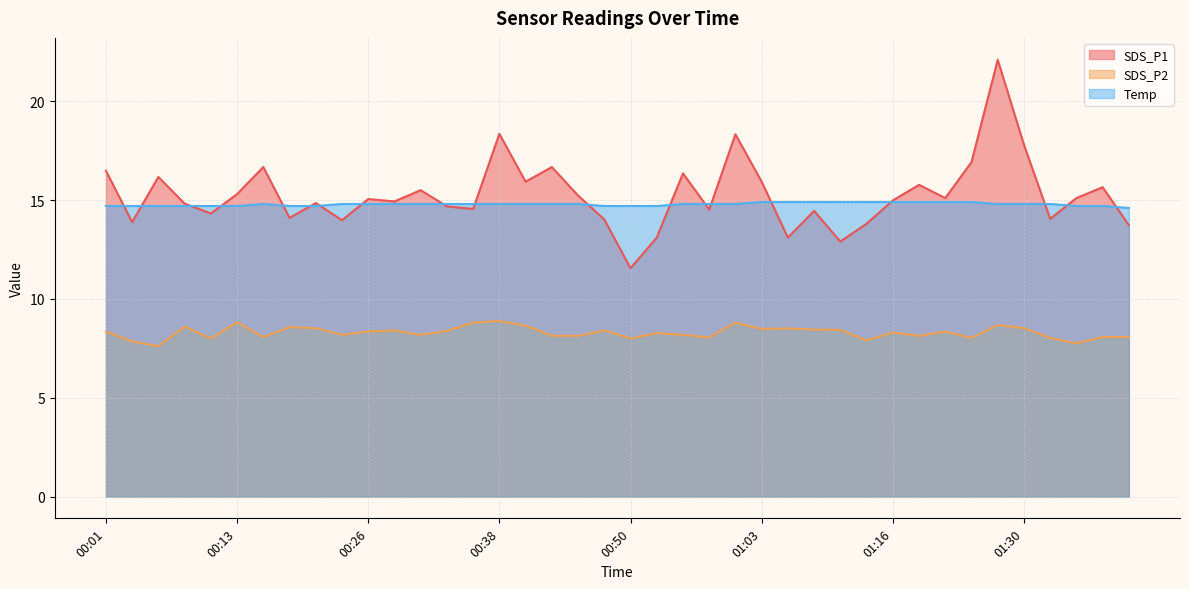

Which has a higher value, 00:21 or 00:23?

00:21